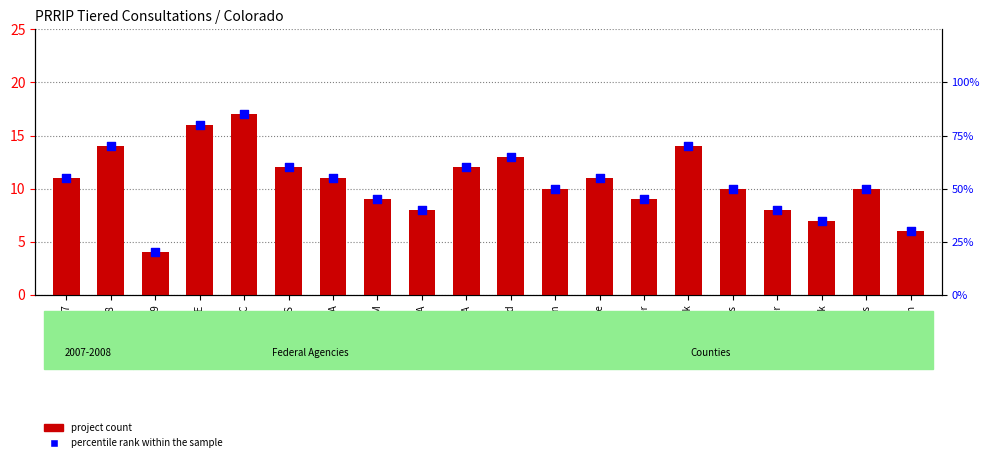

At how many categories does at least one series exceed 67?

4